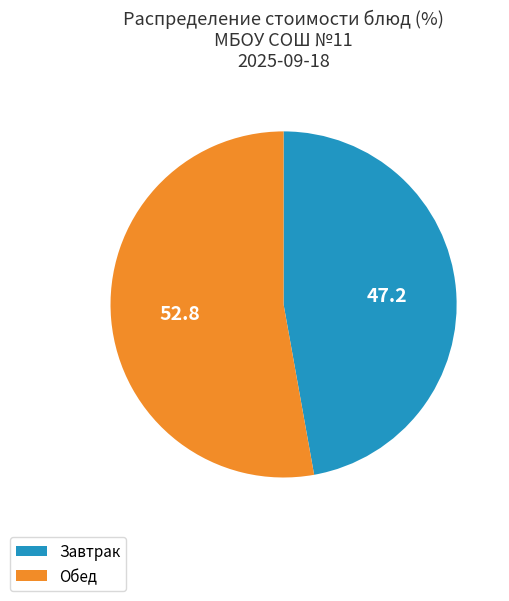

Is Завтрак the majority of the pie?

No